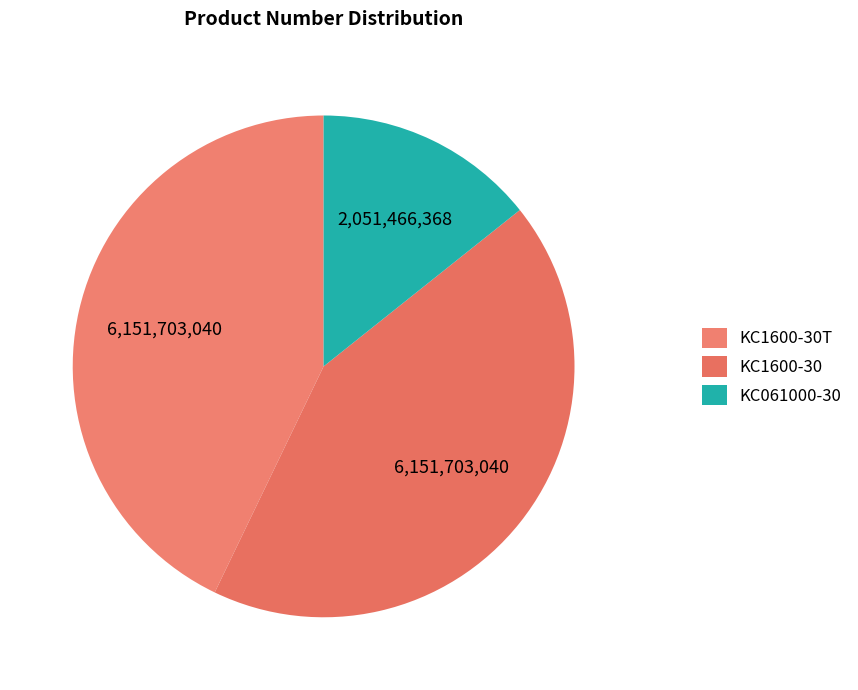

How many slices are in this pie chart?

3